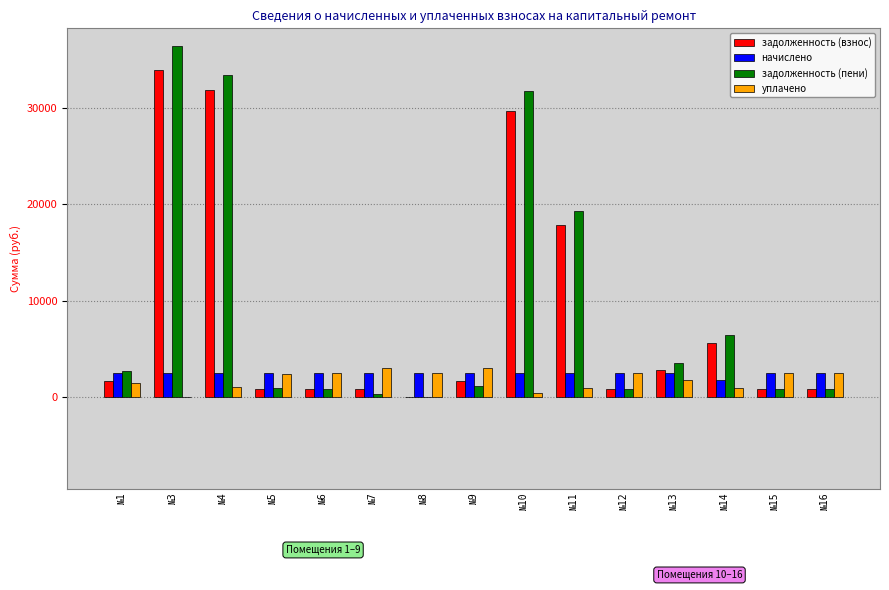

What is the maximum value for задолженность (взнос)?

33902.9